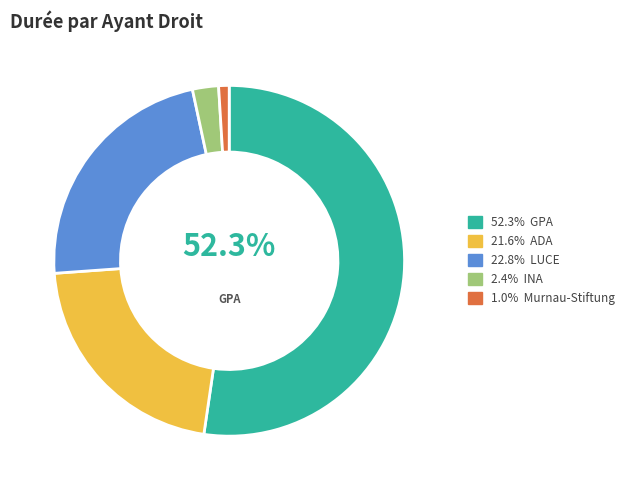

Is there a majority slice in this chart?

Yes